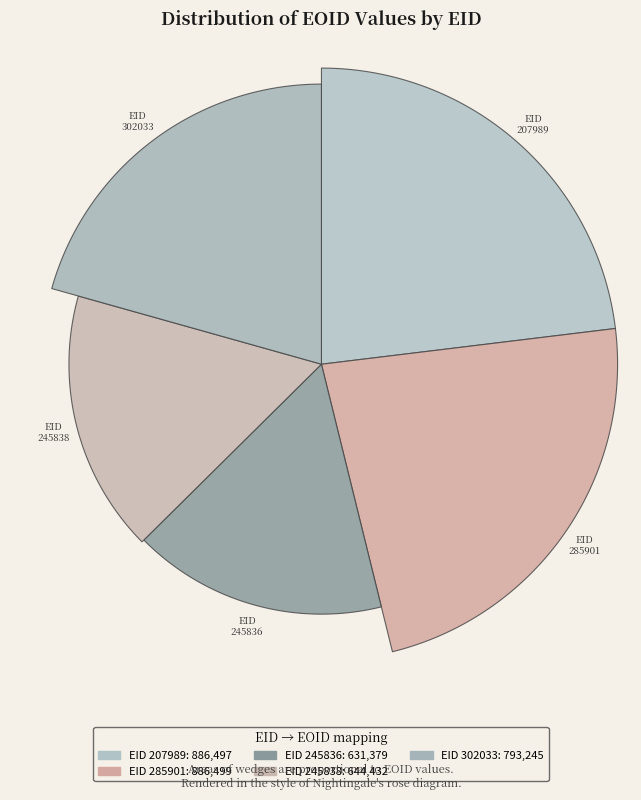

Rank the categories by value from lowest to highest.

245836, 245838, 302033, 207989, 285901